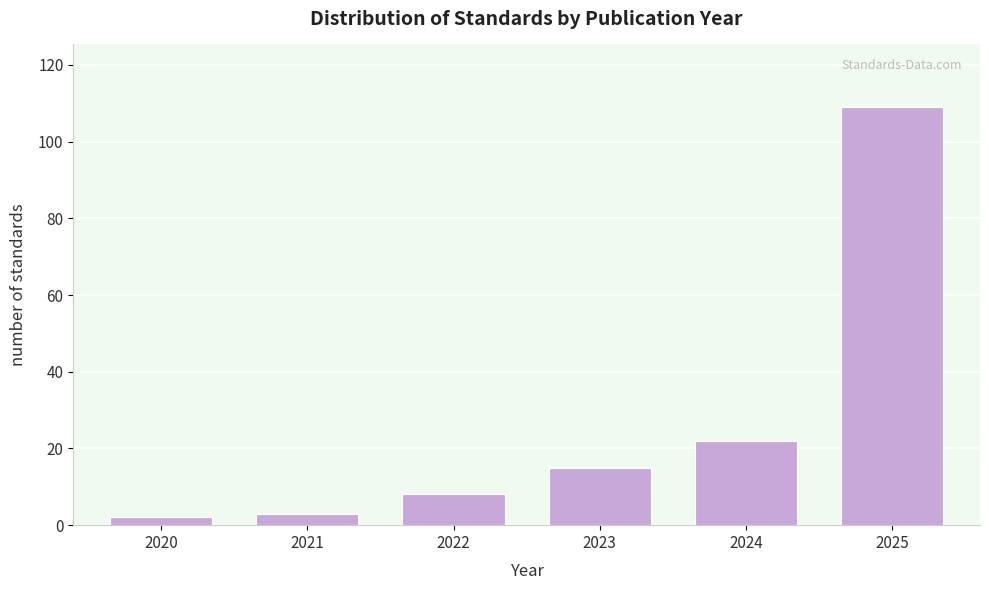

Reading right to left, list all the values displayed in this chart.

109	22	15	8	3	2